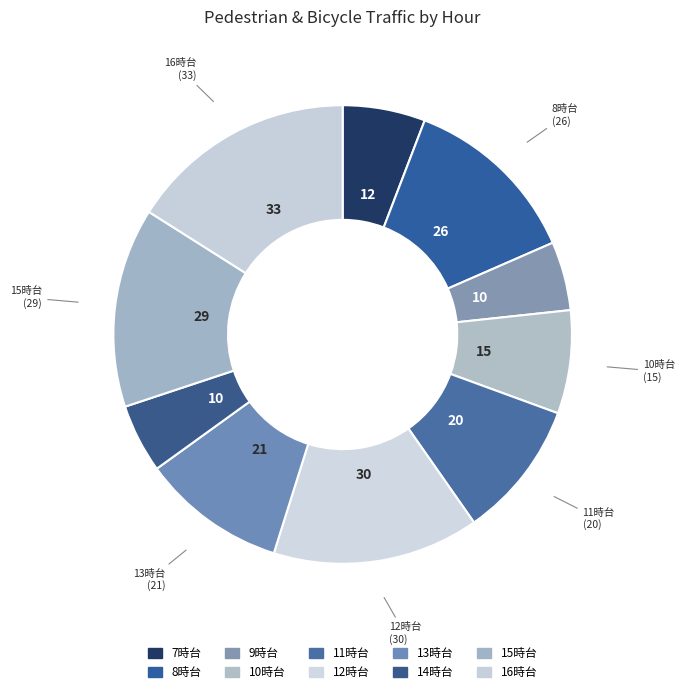

Which category has the smallest portion of the pie?

9時台